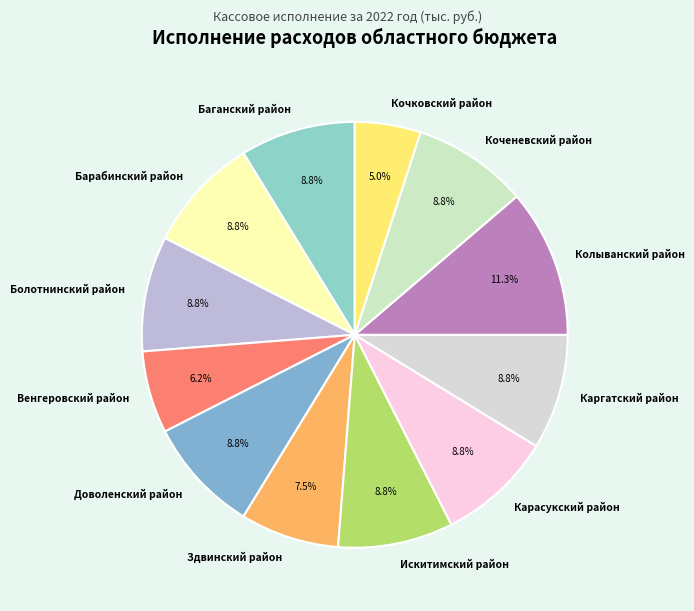

The Карасукский район slice represents 22% of the pie. True or false?

False